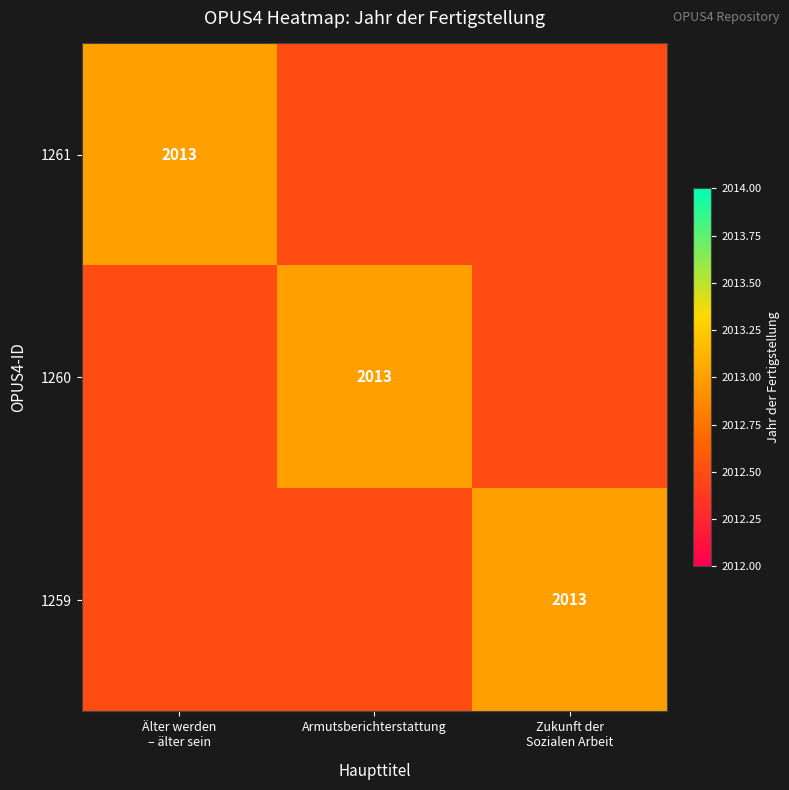

At which category is the sum across all series the highest?

Älter werden
– älter sein